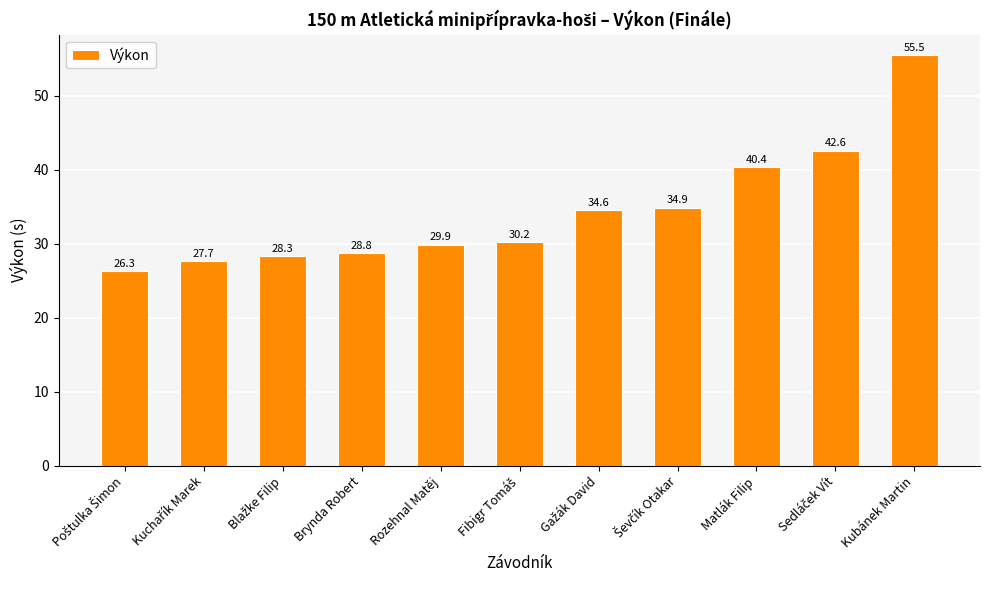

Does the chart contain any negative values?

No